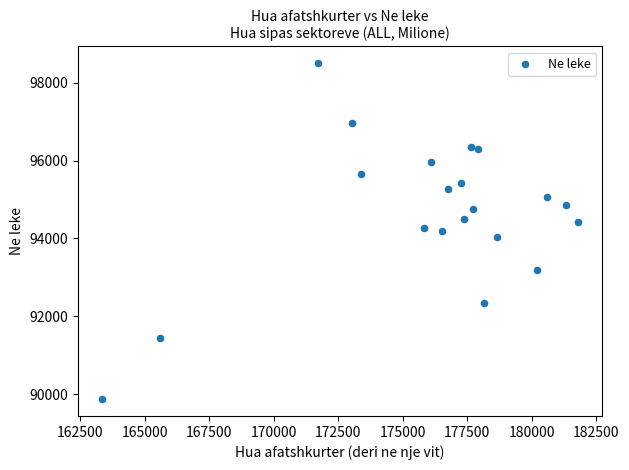

What is the range of X values (max minus min)?

18444.6